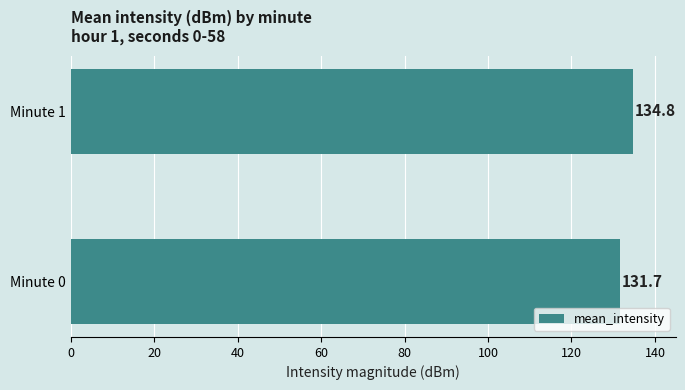

Rank the categories by value from lowest to highest.

Minute 0, Minute 1